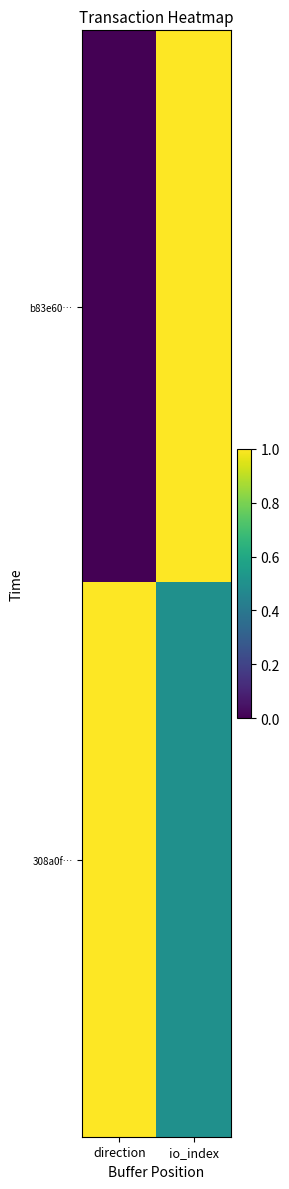

What is the spread (max minus min) of values at io_index?

0.5